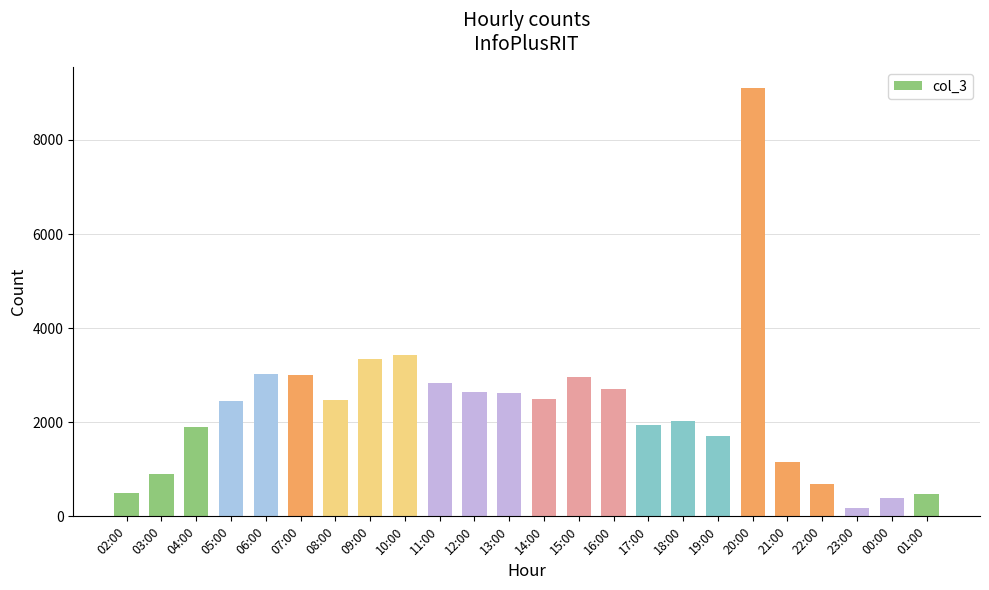

True or false: the data shows 700 at 07:00.

False